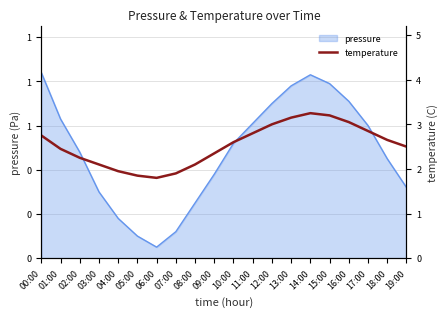

What value does the data have at 00:00?

2.8